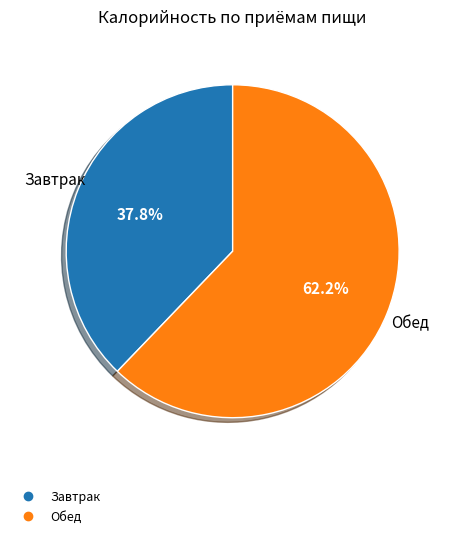

Is there a majority slice in this chart?

Yes